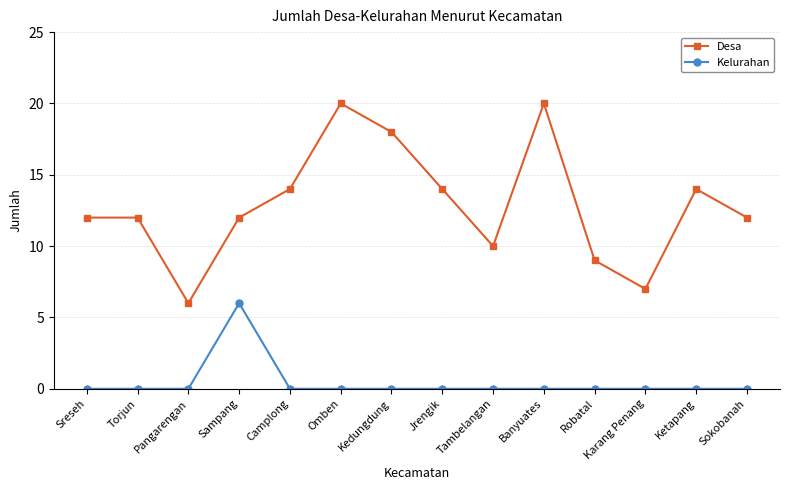

Which series has the largest range (max minus min)?

Desa